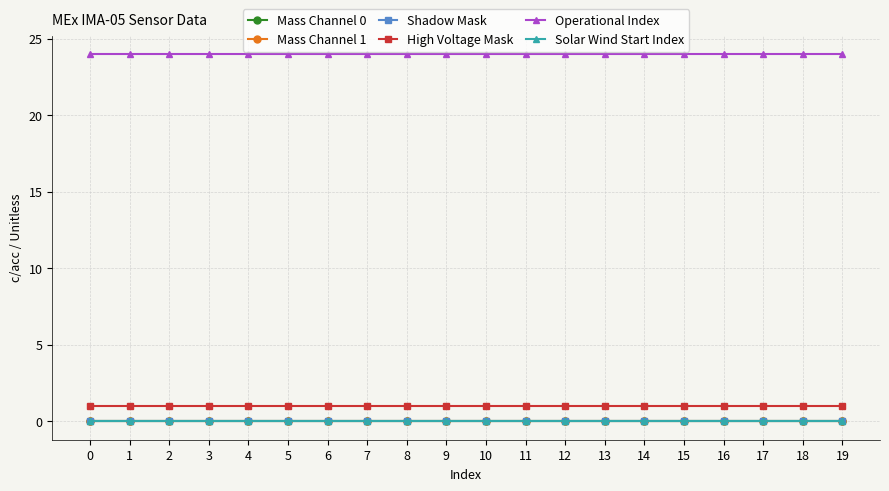

How many lines are shown in the chart?

6